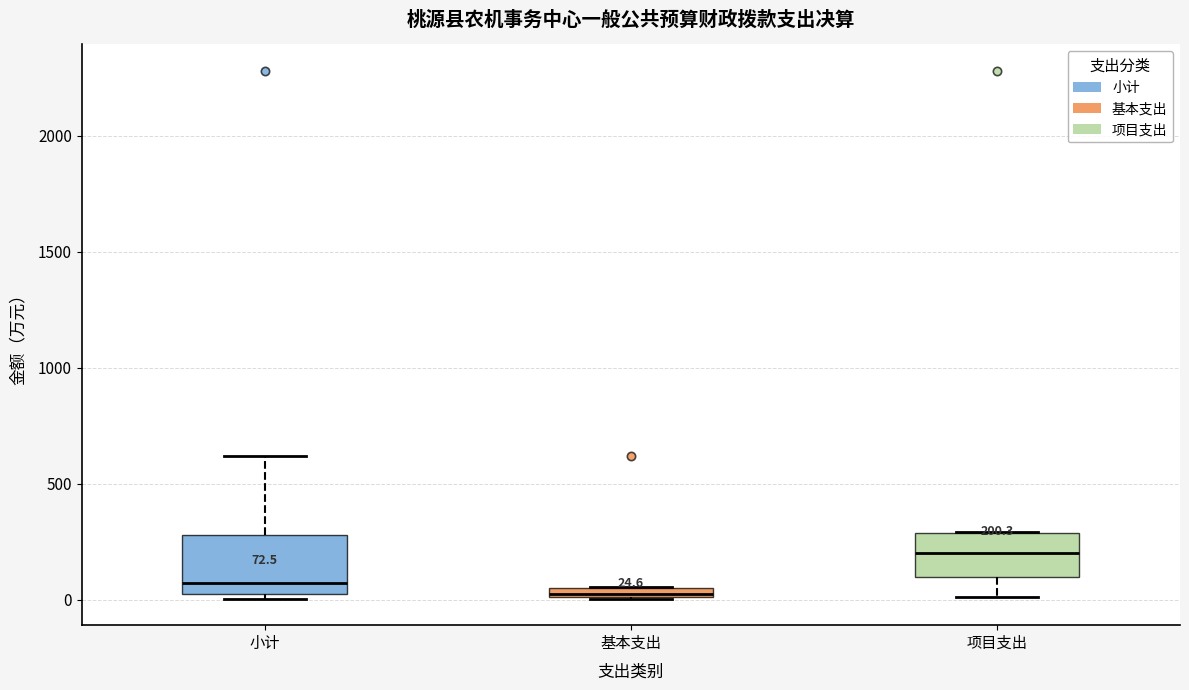

Comparing the boxes themselves (not the whiskers), which one is the tallest?

小计